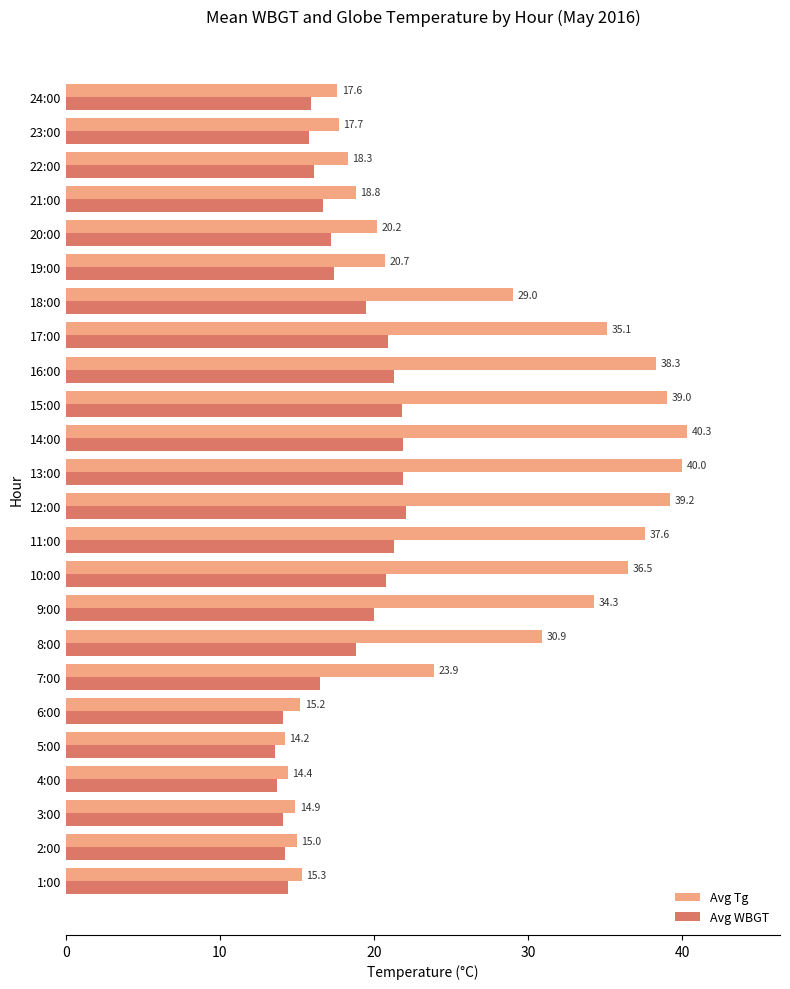

List the labels in order of Avg Tg value, largest first.

14:00, 13:00, 12:00, 15:00, 16:00, 11:00, 10:00, 17:00, 9:00, 8:00, 18:00, 7:00, 19:00, 20:00, 21:00, 22:00, 23:00, 24:00, 1:00, 6:00, 2:00, 3:00, 4:00, 5:00